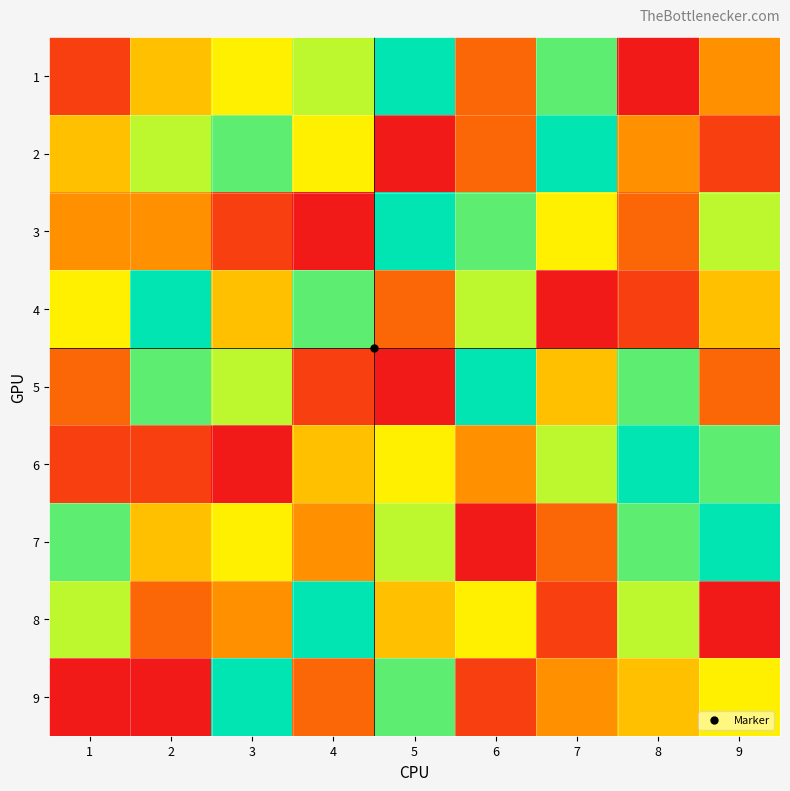

At which category is the sum across all series the highest?

5